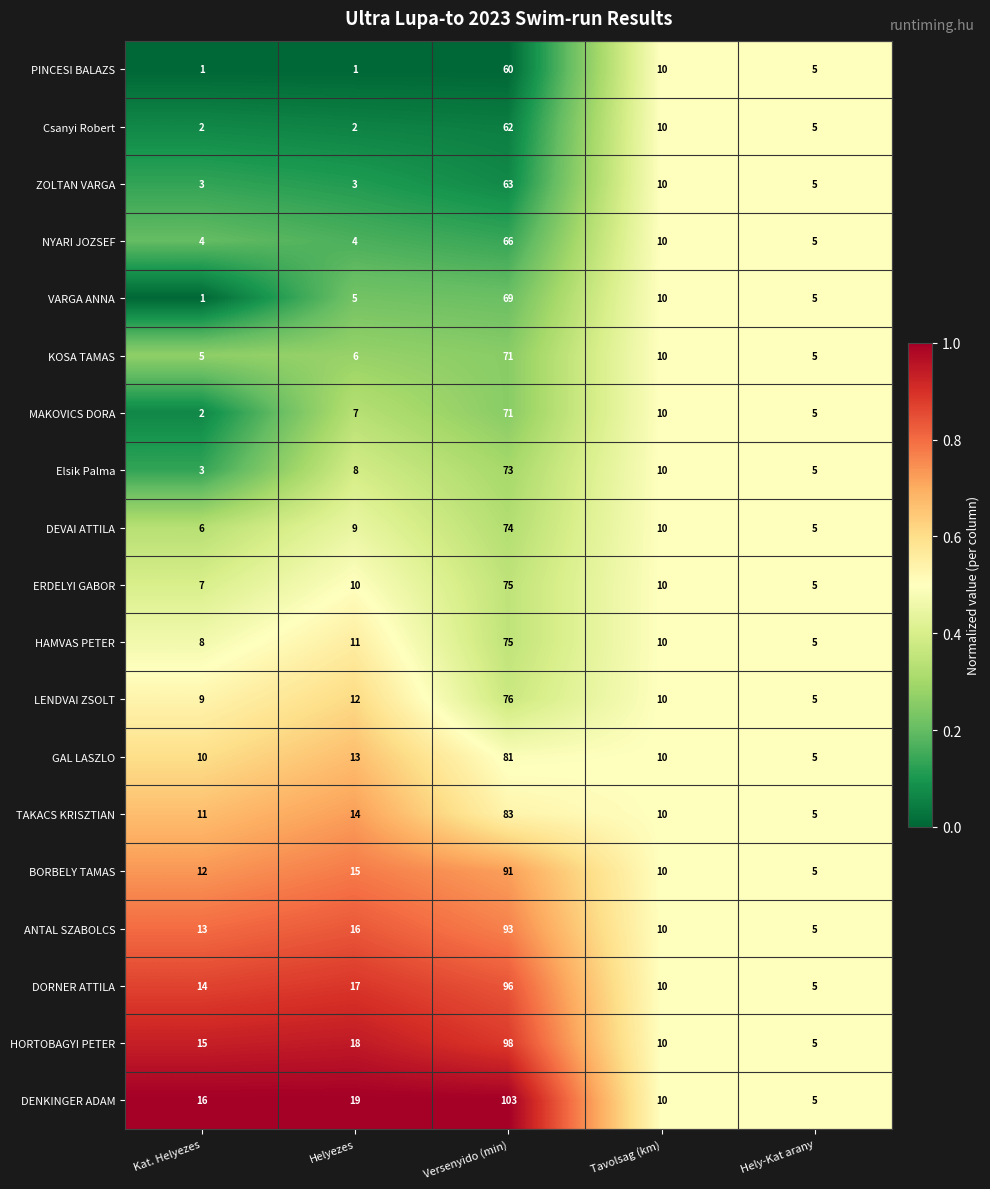

At which label is TAKACS KRISZTIAN closest to 44?

Helyezes